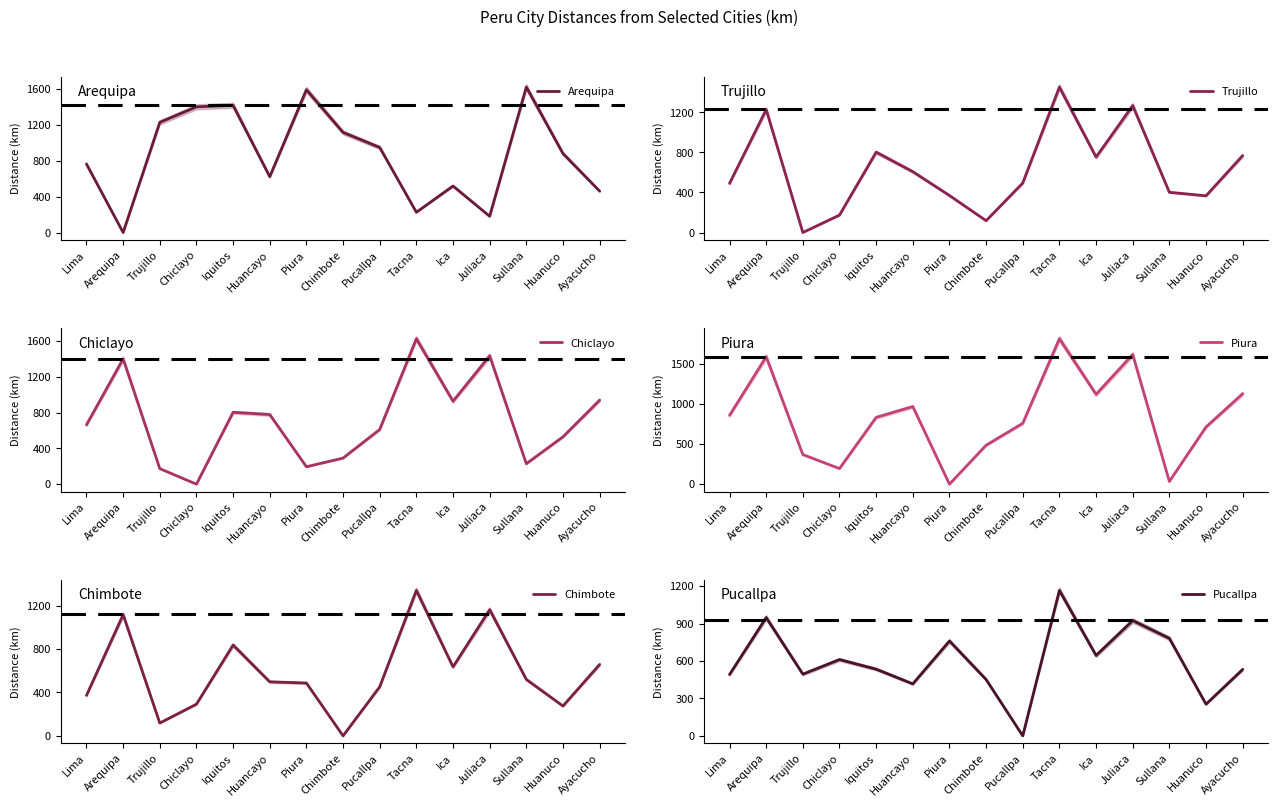

Which category has the highest value in the Piura series?

Tacna